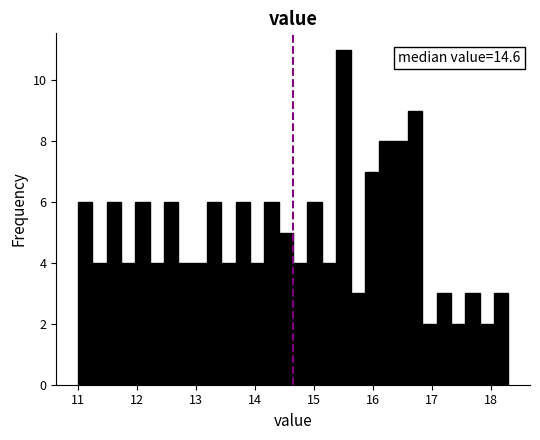

Around what value on the x-axis is the tallest bar? Give the approximate position of its centre, as read against the axis.

15.5